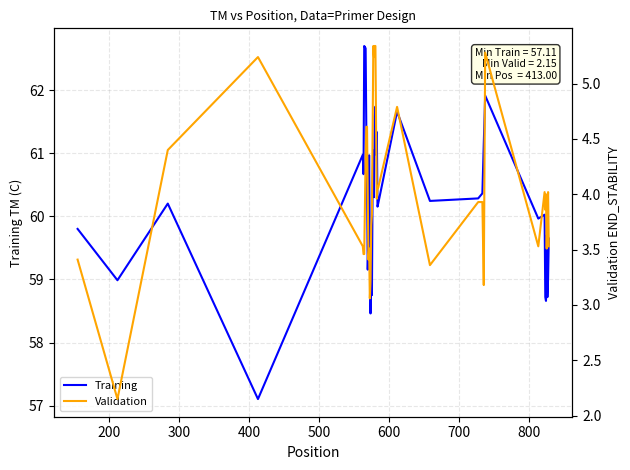

Count the number of data series in this chart.

2